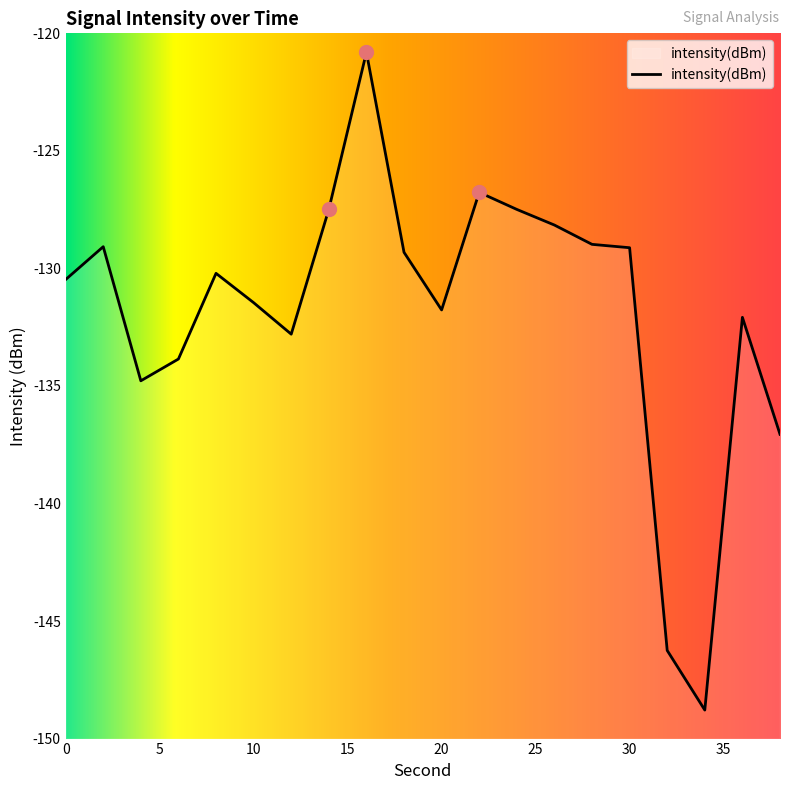

Is it true that the value at 6 is -133.9?

True